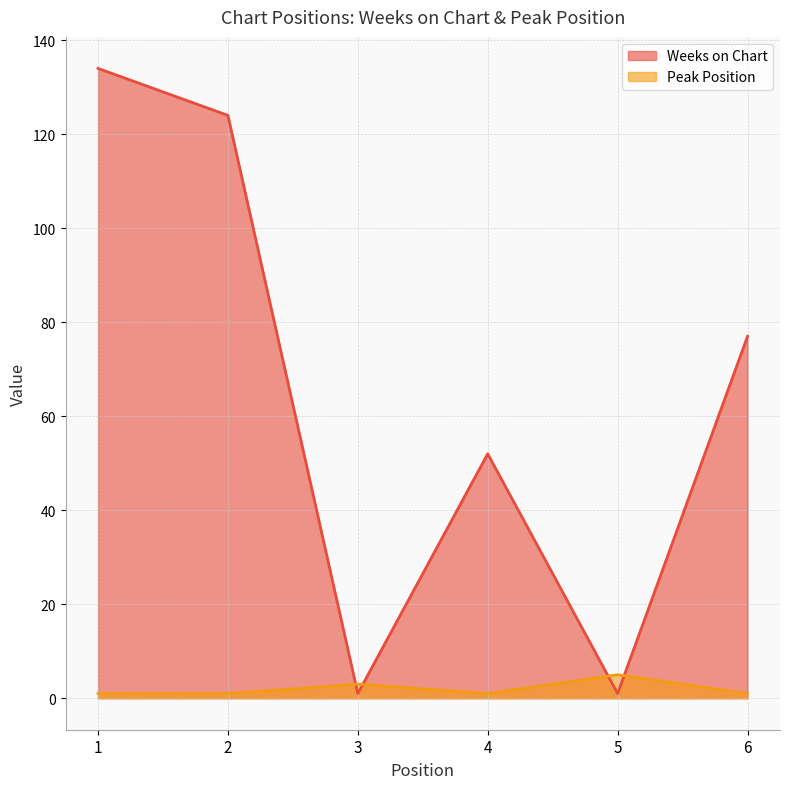

Between 2 and 4, which series saw the biggest shift?

Weeks on Chart